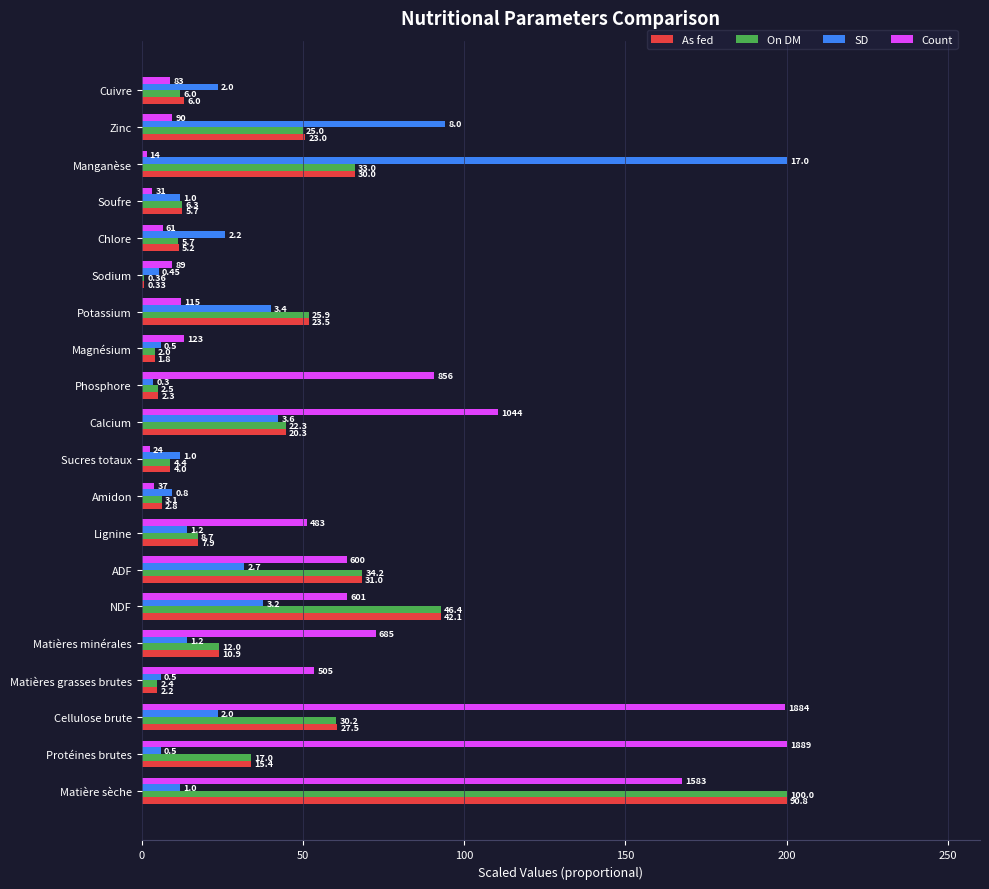

Reading right to left, list all the values displayed in this chart.

As fed: 13.2	50.7	66.1	12.6	11.5	0.7	51.8	4.0	5.1	44.7	8.8	6.2	17.4	68.3	92.7	24.0	4.8	60.6	33.9	200.0
On DM: 12.0	50.0	66.0	12.6	11.4	0.7	51.8	4.0	5.0	44.6	8.8	6.2	17.4	68.4	92.8	24.0	4.8	60.4	34.0	200.0
SD: 23.5	94.1	200.0	11.8	25.9	5.3	40.0	5.9	3.5	42.4	11.8	9.4	14.1	31.8	37.6	14.1	5.9	23.5	5.9	11.8
Count: 8.8	9.5	1.5	3.3	6.5	9.4	12.2	13.0	90.6	110.5	2.5	3.9	51.1	63.5	63.6	72.5	53.5	199.5	200.0	167.6